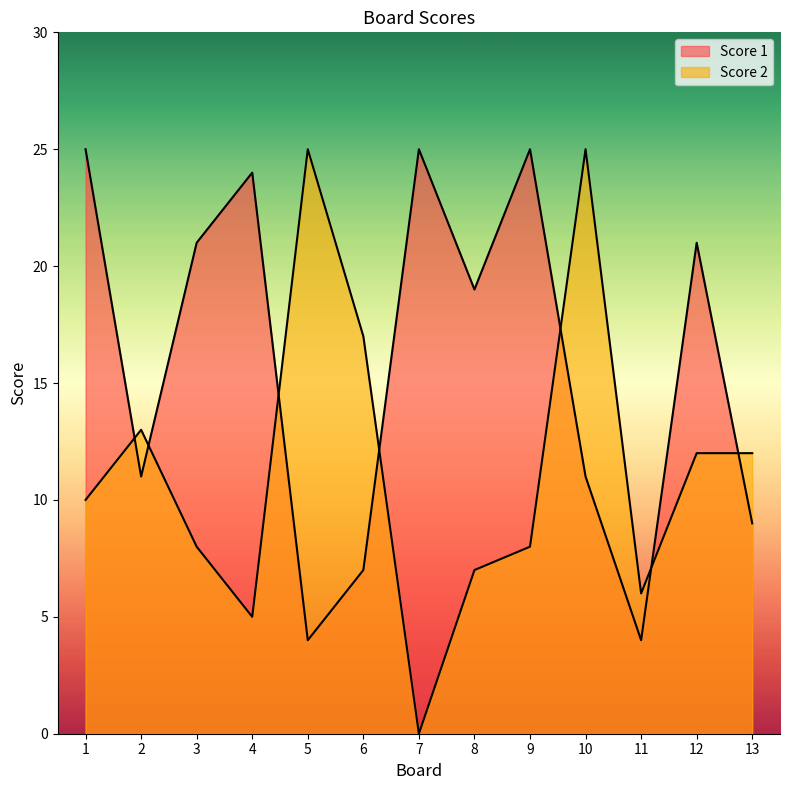

How many lines are shown in the chart?

2